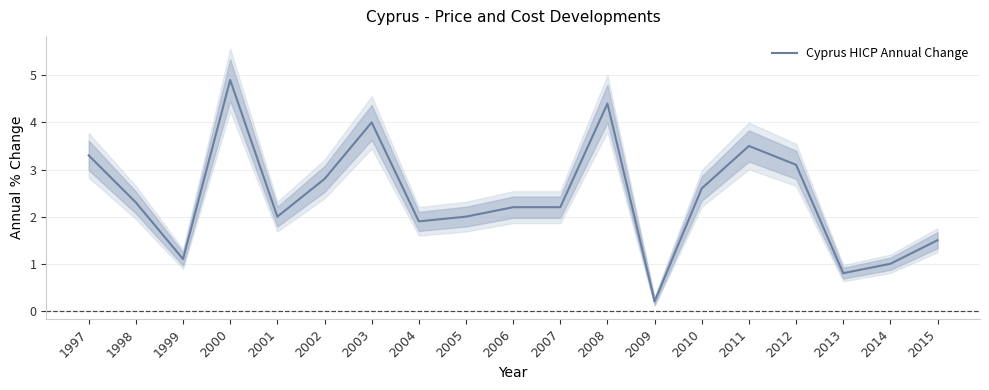

Where is the data nearest to the value 2?

2001